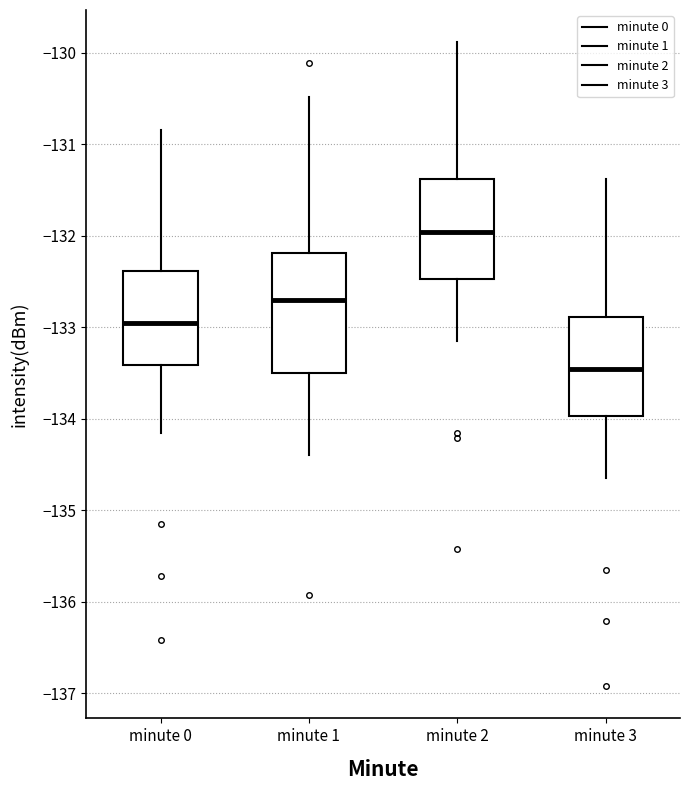

Where does the median line of the box for minute 0 sit on the y-axis? The values are not printed on the chart, so give them approximately, as read against the axis.

-133.0